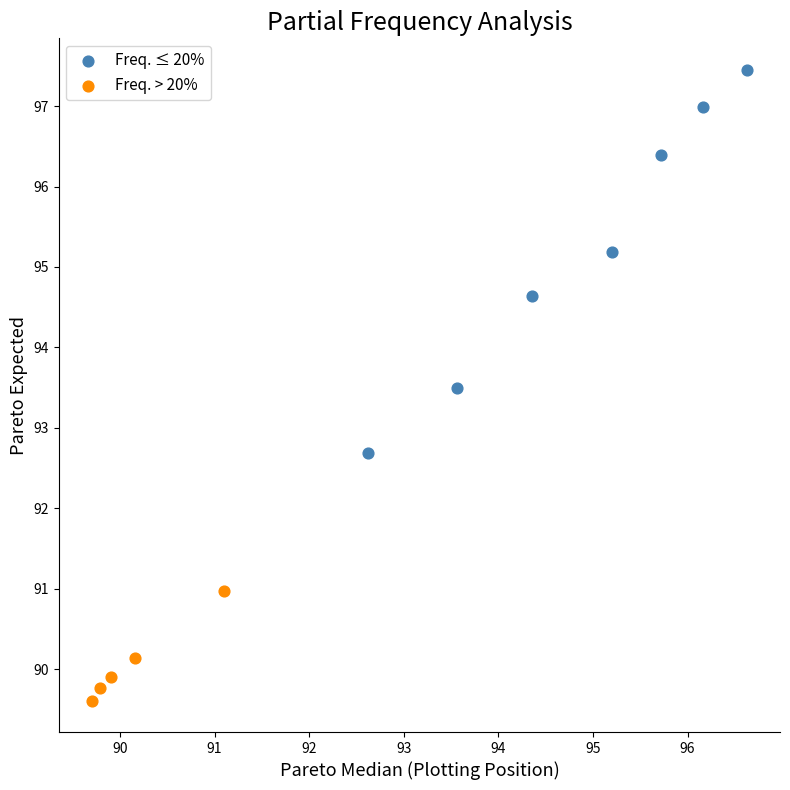

Which series has the widest spread of Y values?

Freq. ≤ 20%